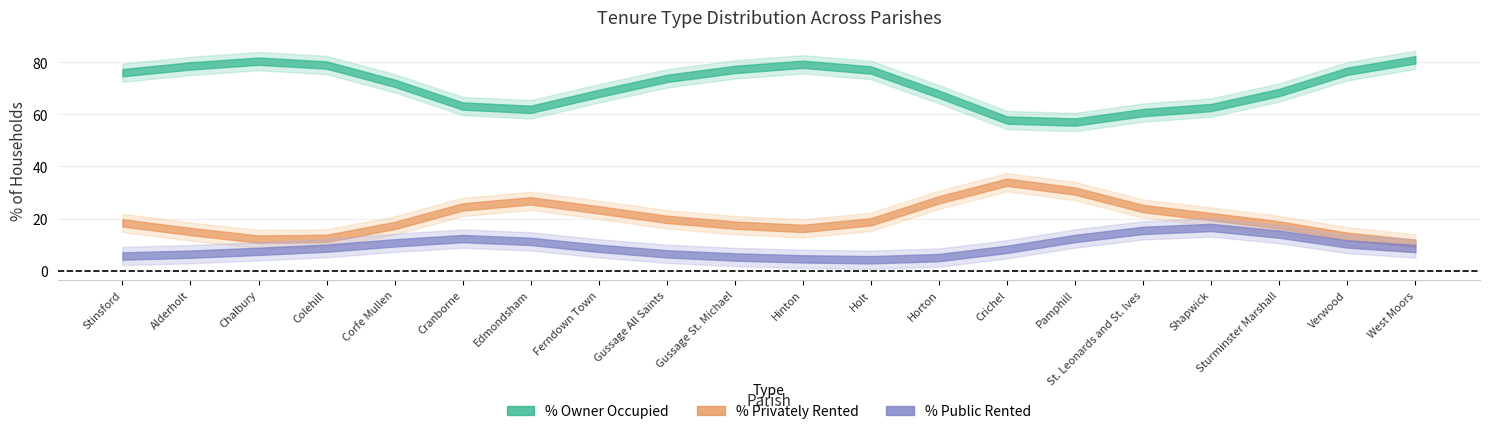

True or false: % All others and % of housholds owner occupied intersect in this chart.

False